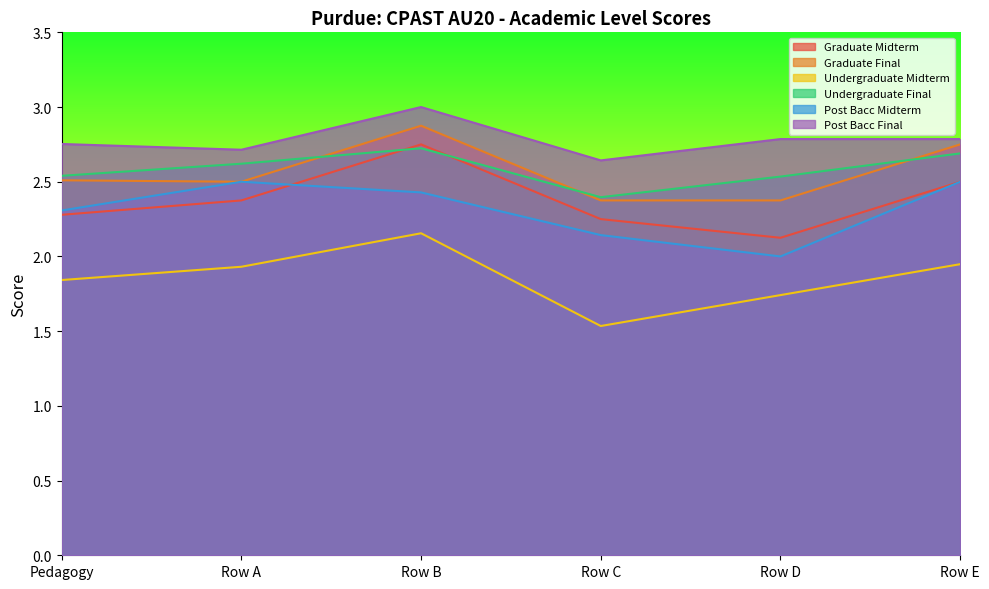

True or false: Post Bacc Final has a value of 3.0 at Row B.

True